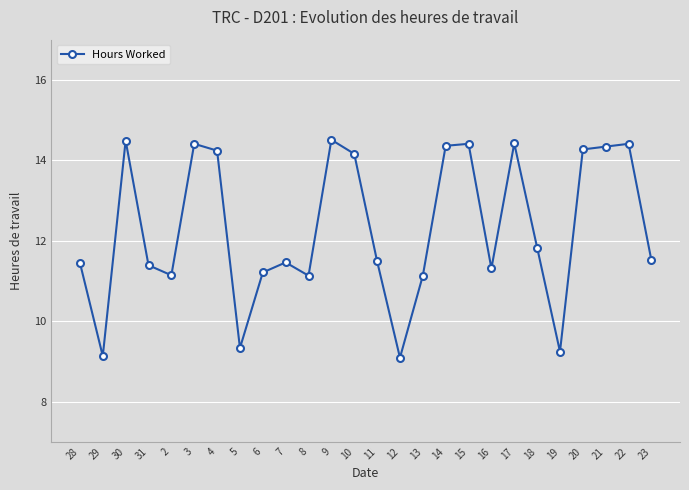

What is the ratio of the value at 21 to the value at 31?

1.3